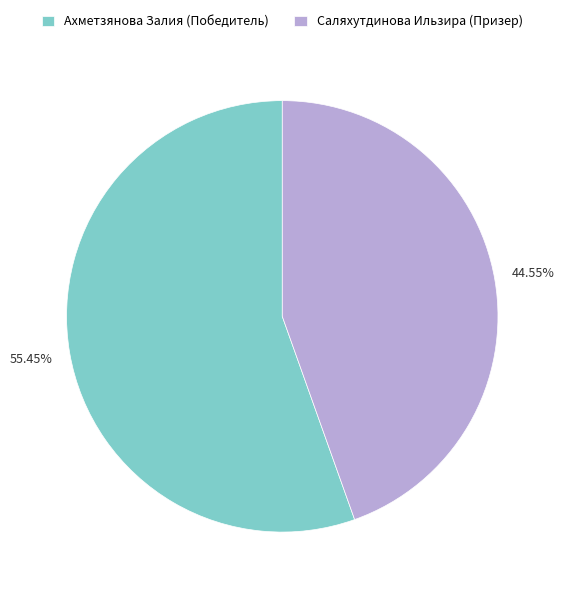

Rank the categories by value from lowest to highest.

Саляхутдинова Ильзира (Призер), Ахметзянова Залия (Победитель)